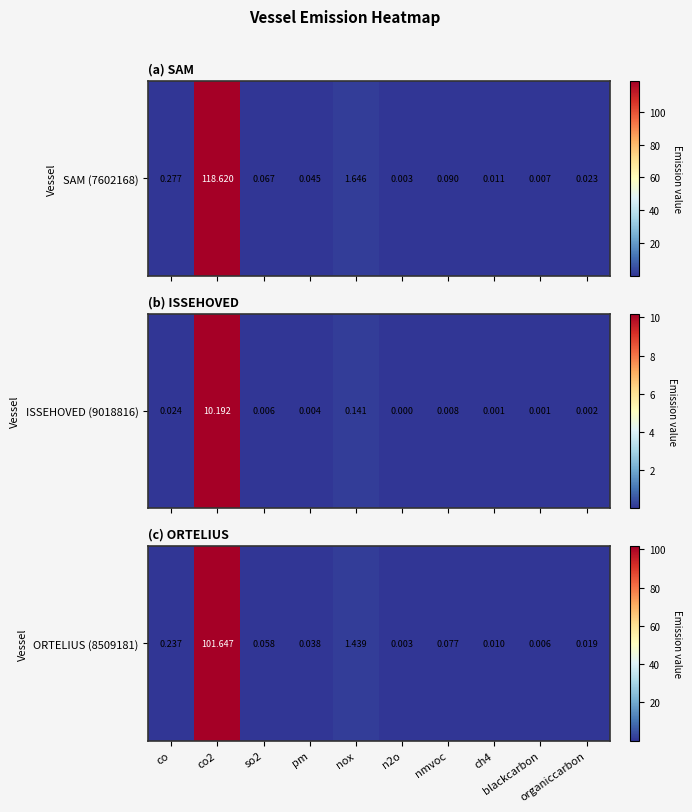

What is the average value?

10.4